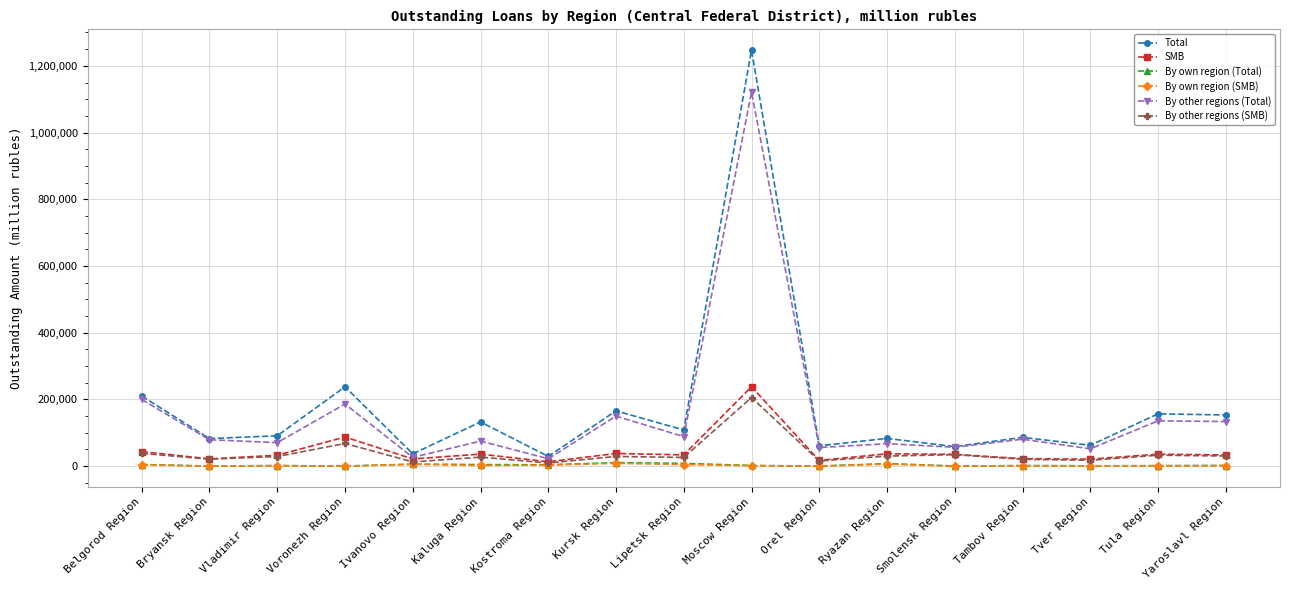

Where is Total nearest to the value 637742?

Voronezh Region